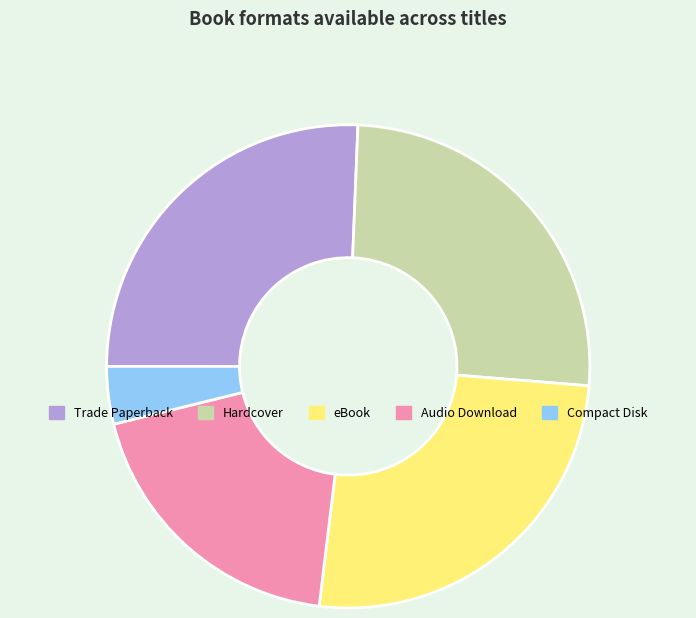

Which category has the smallest portion of the pie?

Compact Disk